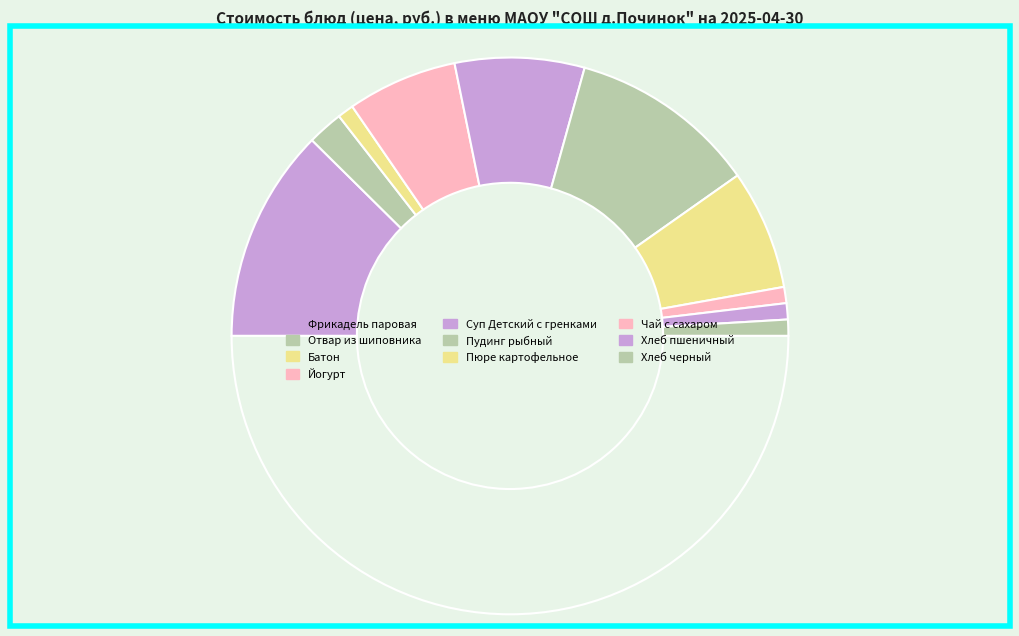

How many slices are in this pie chart?

11